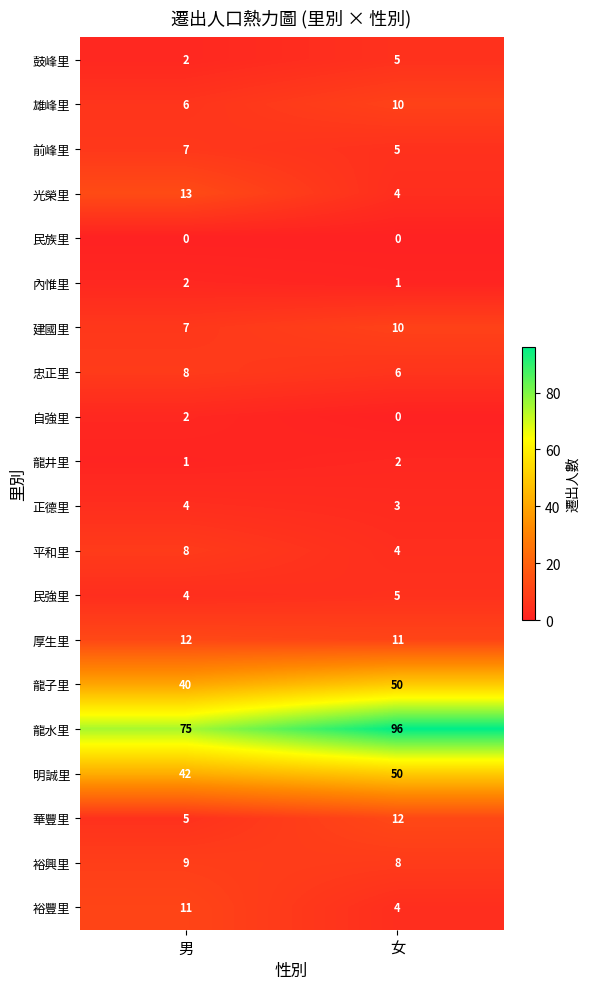

What is the sum of all 平和里 values?

12